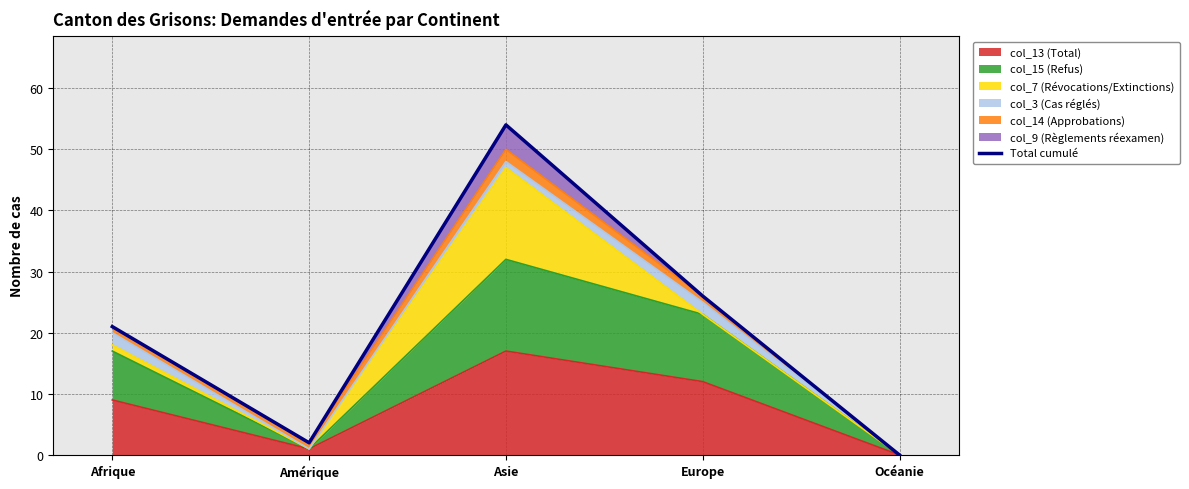

Count the number of values greater than 21.

2